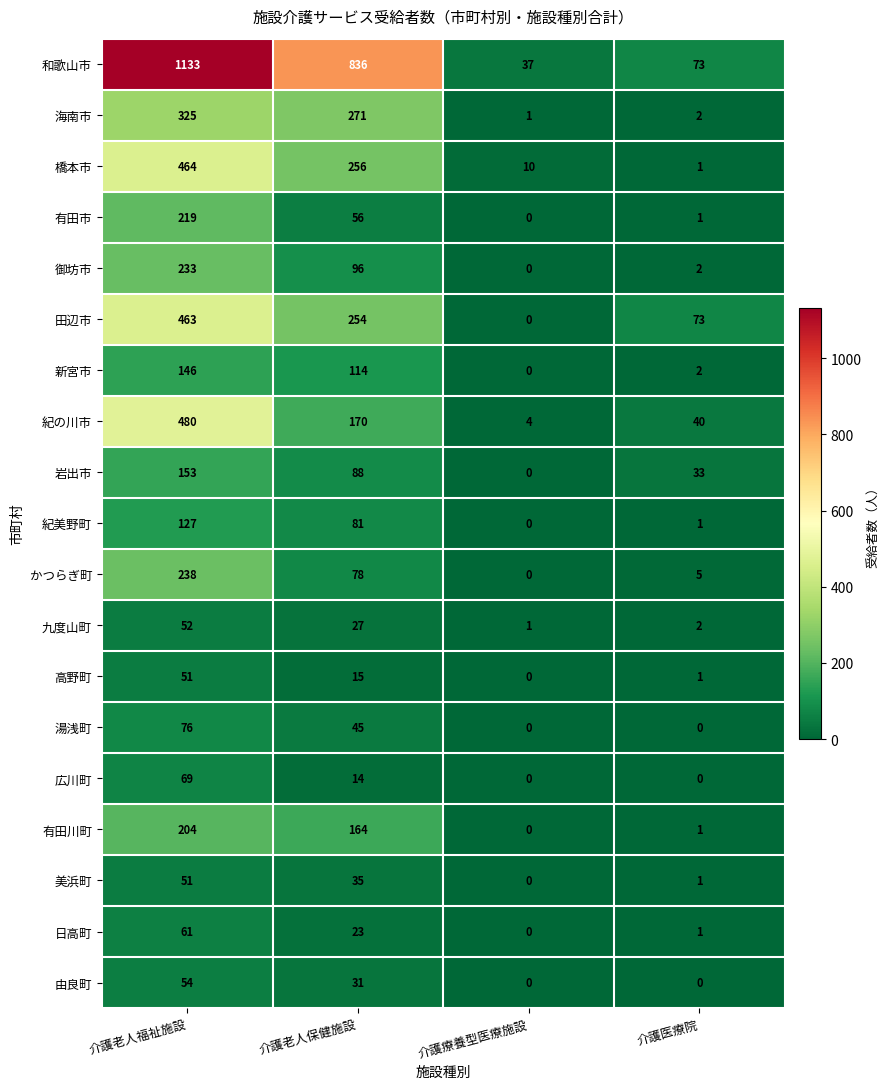

The value of 日高町 at 介護老人保健施設 is 32. True or false?

False